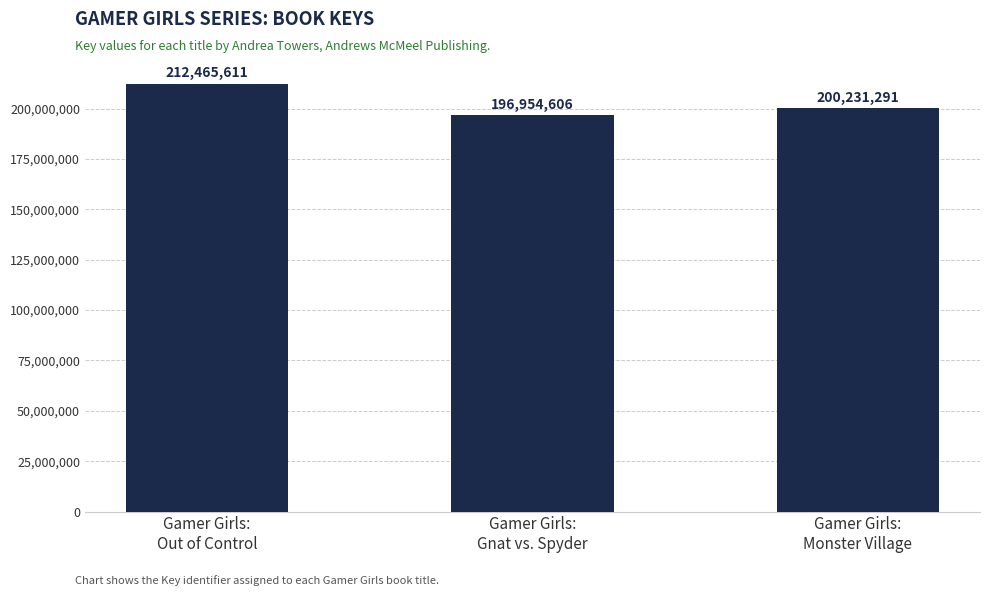

Reading left to right, extract all data points from this chart.

Gamer Girls:
Out of Control=212465611	Gamer Girls:
Gnat vs. Spyder=196954606	Gamer Girls:
Monster Village=200231291